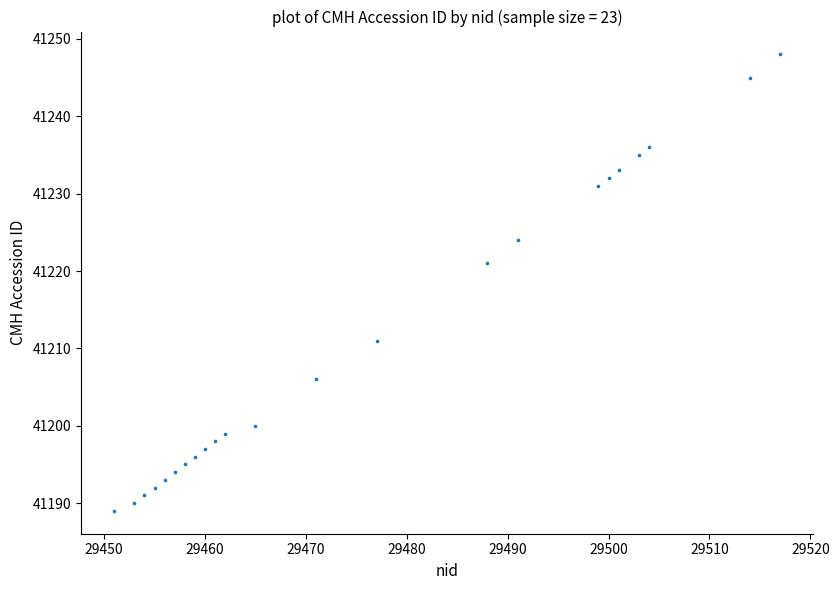

What is the range of X values (max minus min)?

66